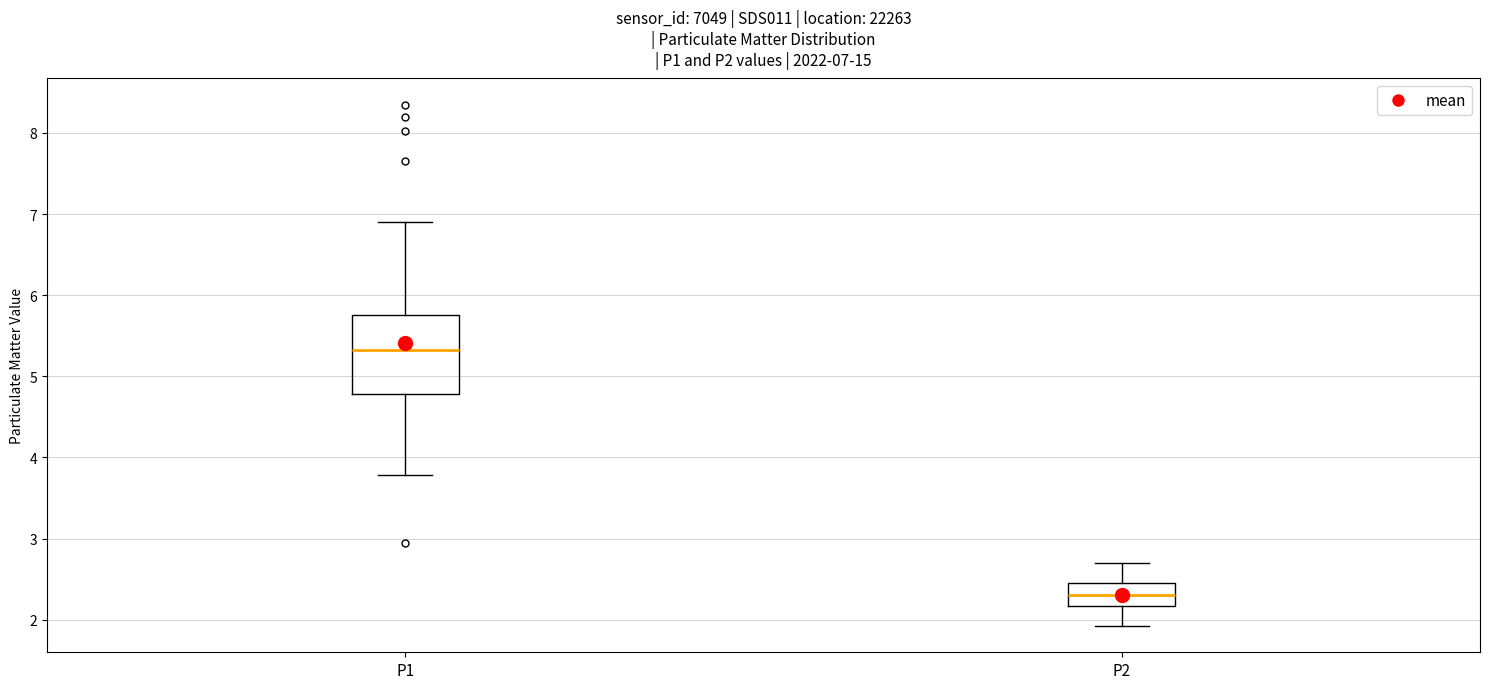

Comparing the boxes themselves (not the whiskers), which one is the tallest?

P1